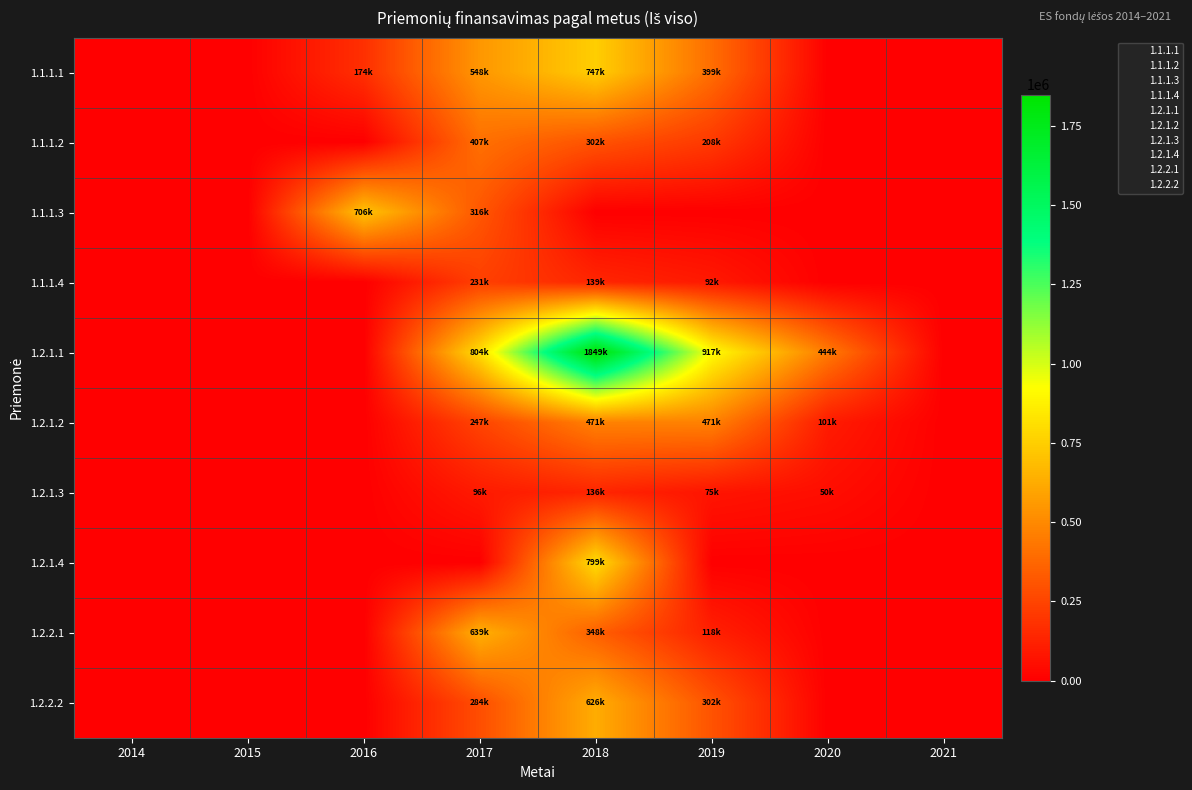

At which category is the sum across all series the highest?

2018